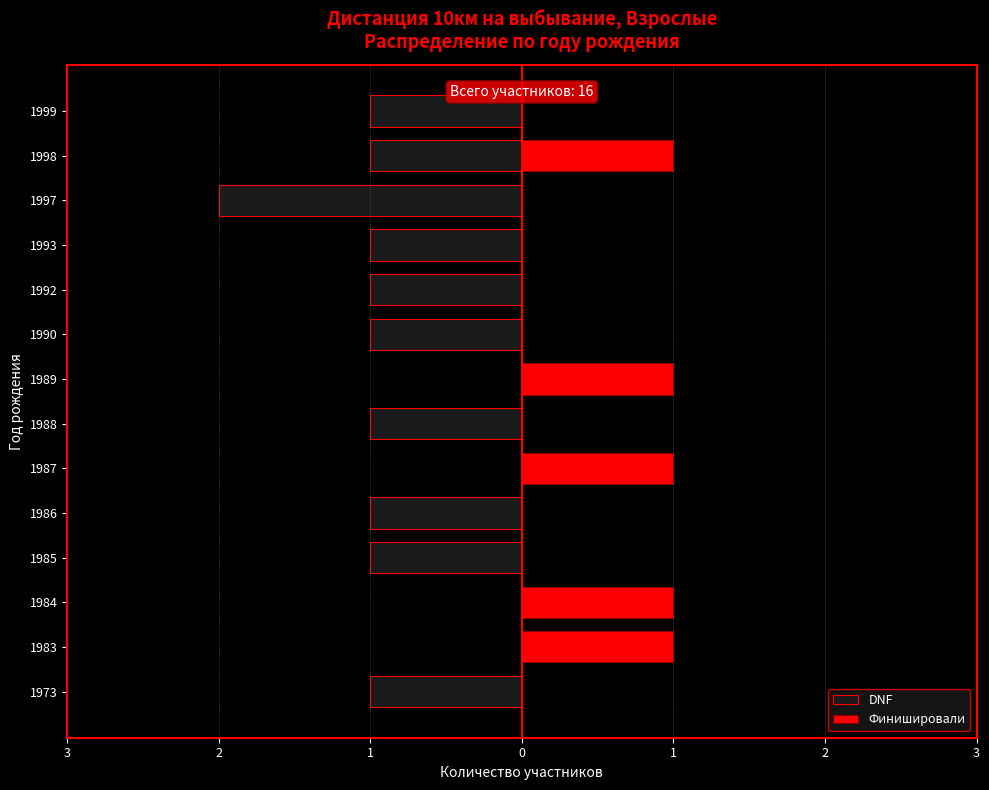

Are the bars horizontal?

Yes